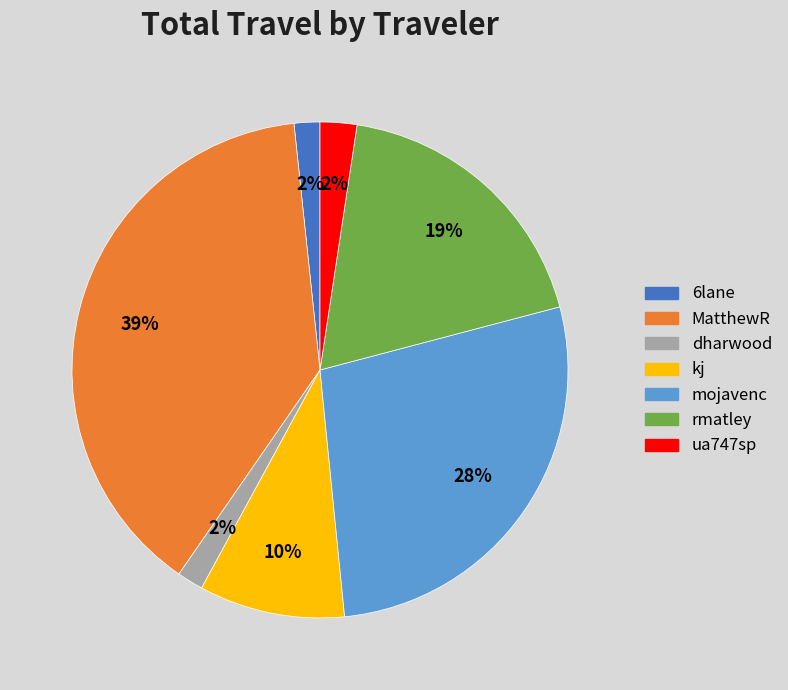

What is the largest slice in the pie chart?

MatthewR